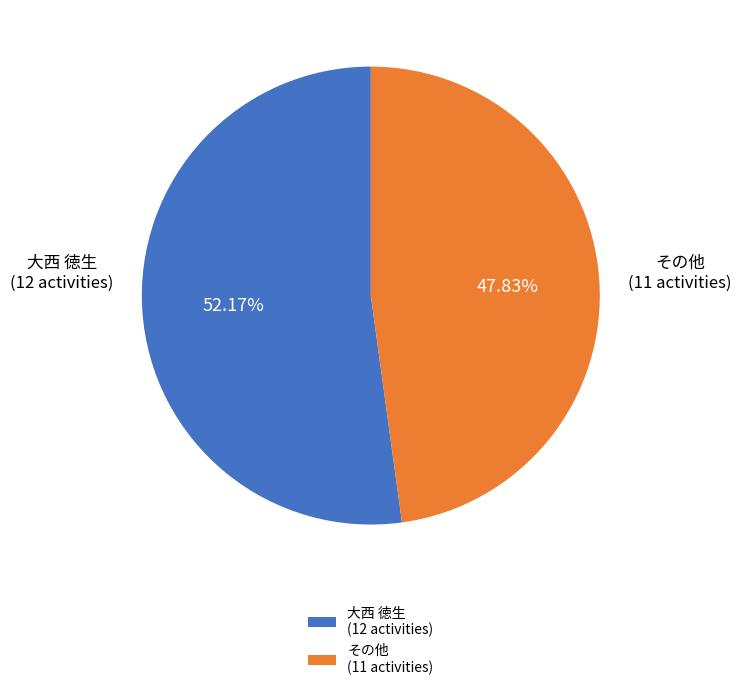

To the nearest percent, what is the average slice percentage?

50%